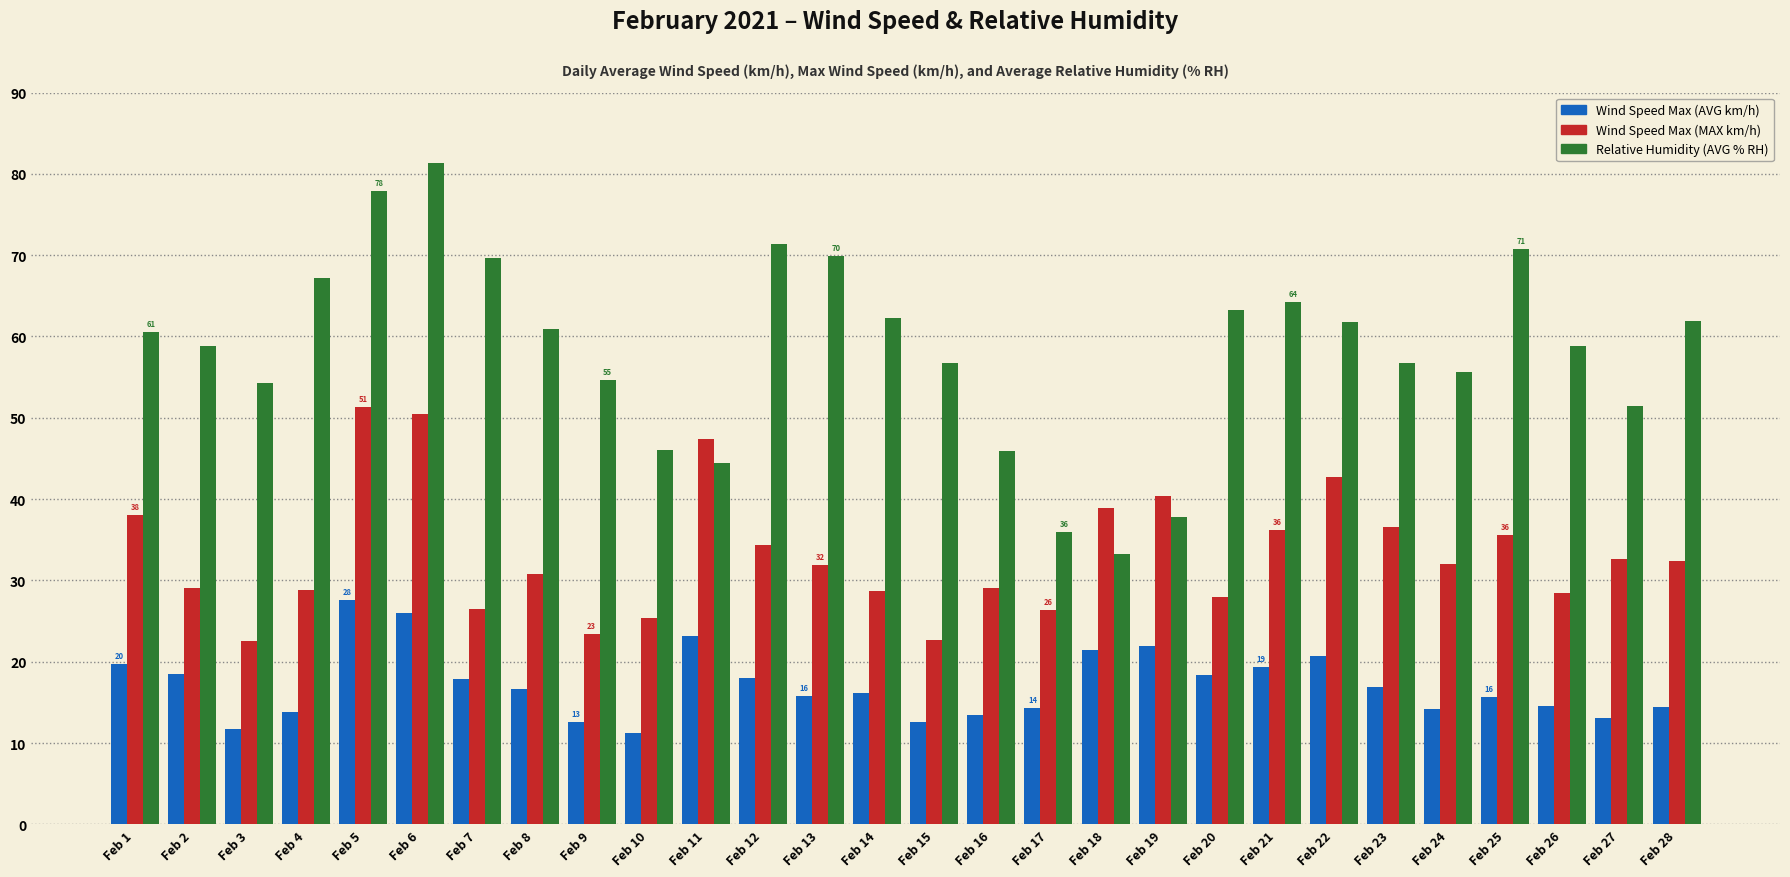

What is the spread (max minus min) of values at Feb 1?

40.9